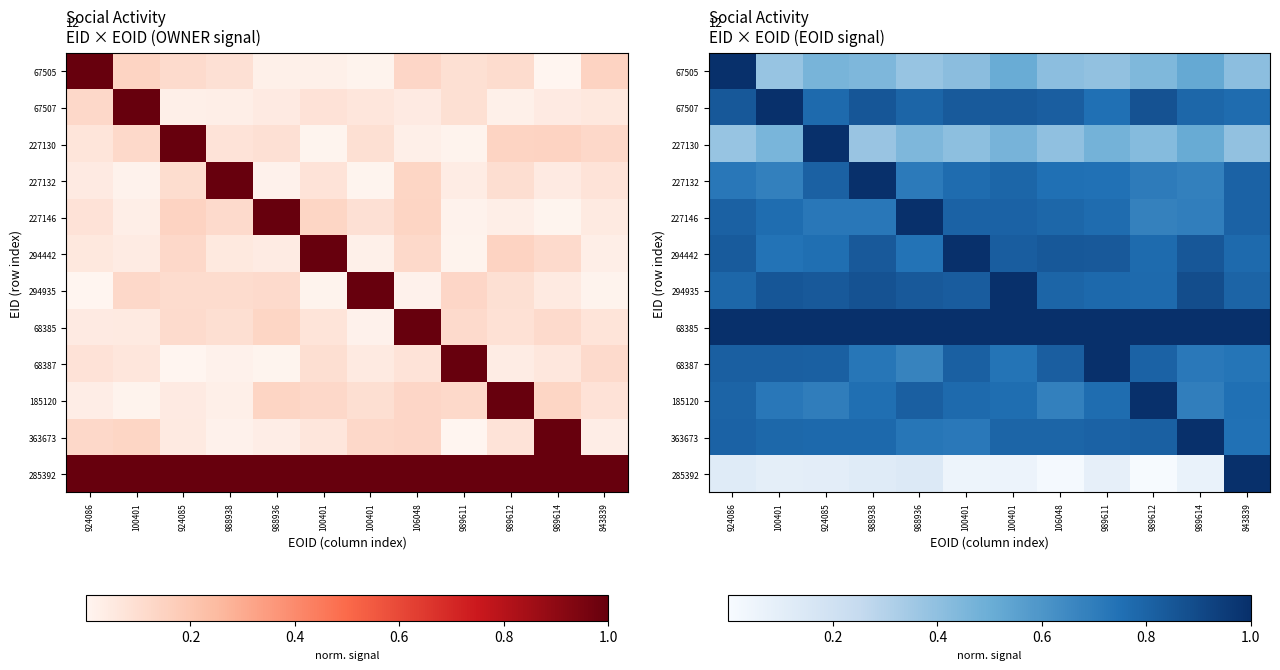

Between 924086 and 989612, which series saw the biggest shift?

67505